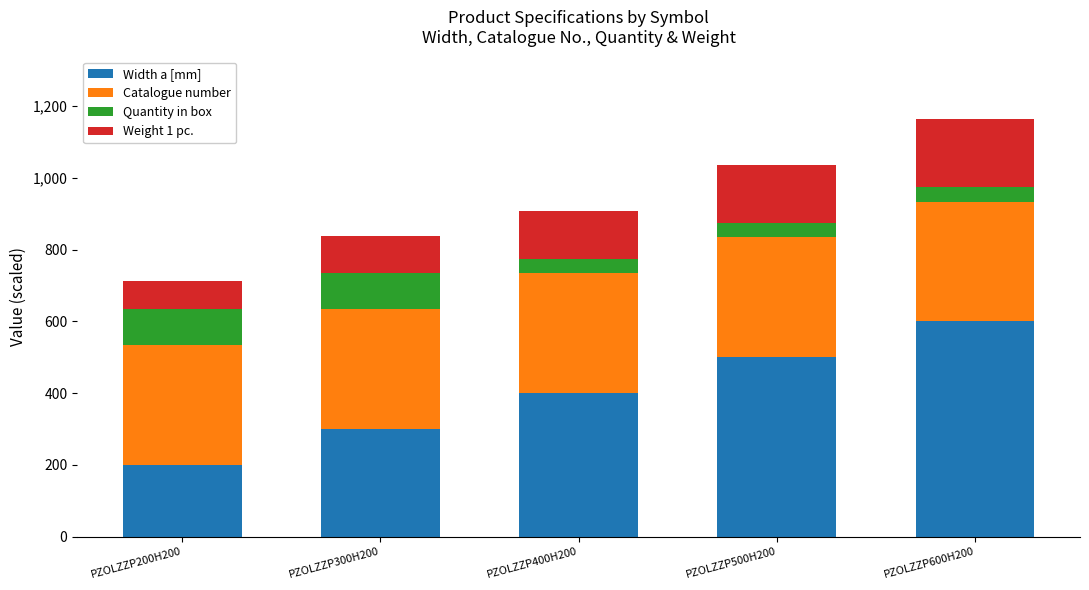

What is the total value across all series at PZOLZZP200H200?

711.6